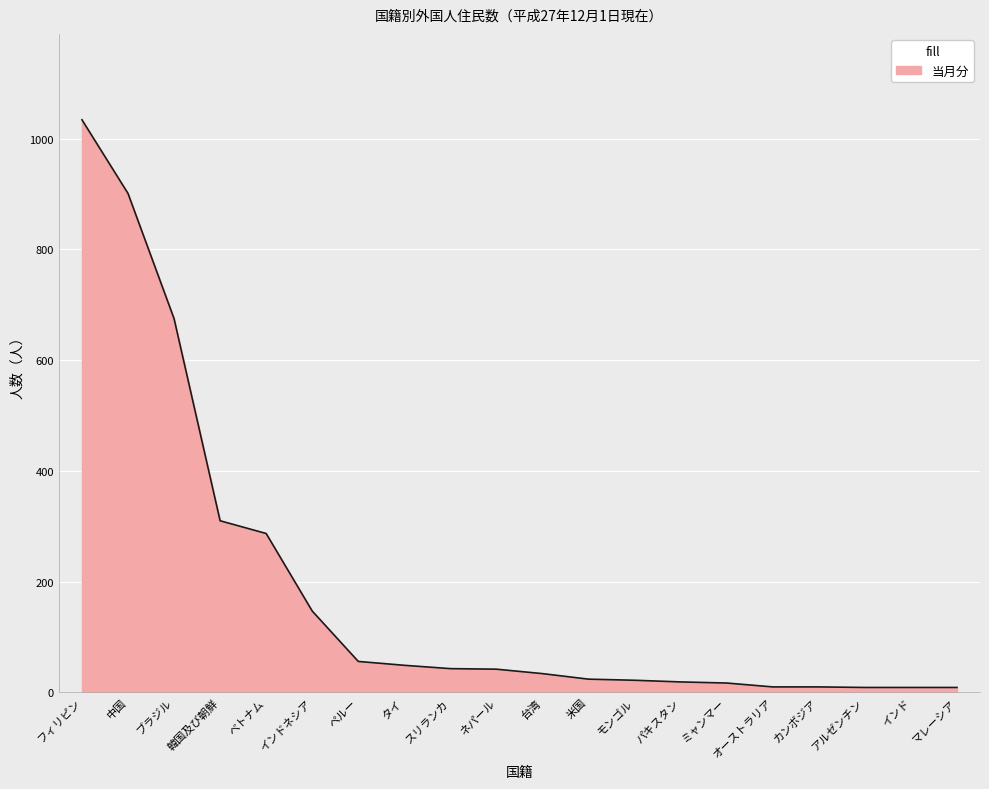

True or false: the data shows 9 at マレーシア.

True